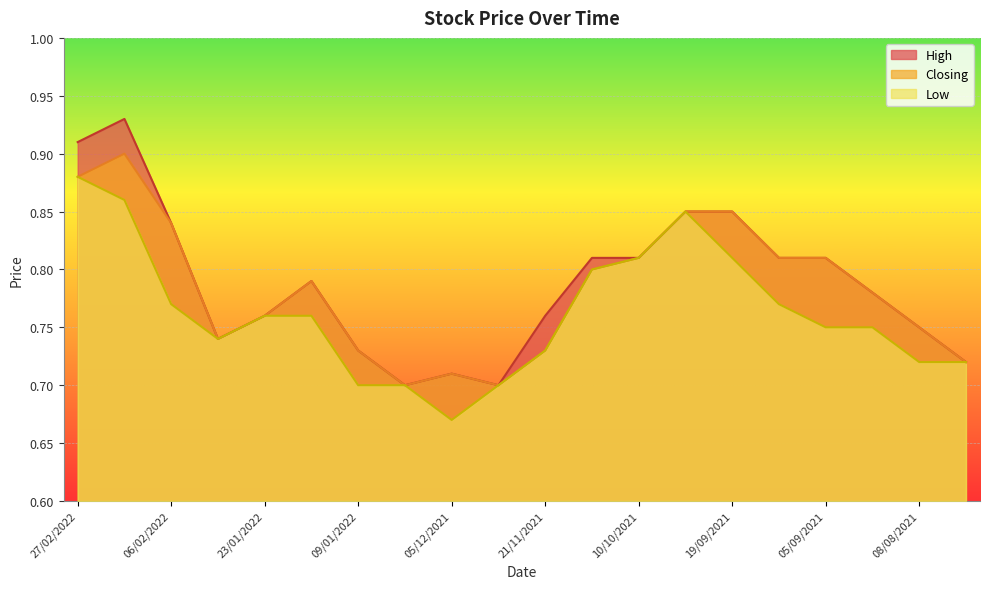

The value of Closing at 05/12/2021 is 0.7. True or false?

True